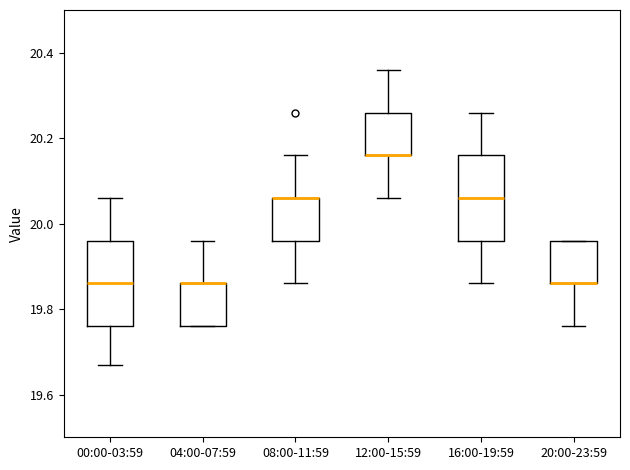

Reading left to right, read every box against the y-axis: the position of its median line, the range the box covers, and the ends of its whiskers. The values are not printed on the chart, so give them approximately, as read against the axis.

00:00-03:59: median 19.86, box 19.76 to 19.96, whiskers 19.68 to 20.06
04:00-07:59: median 19.86 (drawn on the box's upper edge), box 19.76 to 19.86, whiskers 19.76 to 19.96
08:00-11:59: median 20.06 (drawn on the box's upper edge), box 19.96 to 20.06, whiskers 19.86 to 20.16
12:00-15:59: median 20.16 (drawn on the box's lower edge), box 20.16 to 20.26, whiskers 20.06 to 20.36
16:00-19:59: median 20.06, box 19.96 to 20.16, whiskers 19.86 to 20.26
20:00-23:59: median 19.86 (drawn on the box's lower edge), box 19.86 to 19.96, whiskers 19.76 to 19.96